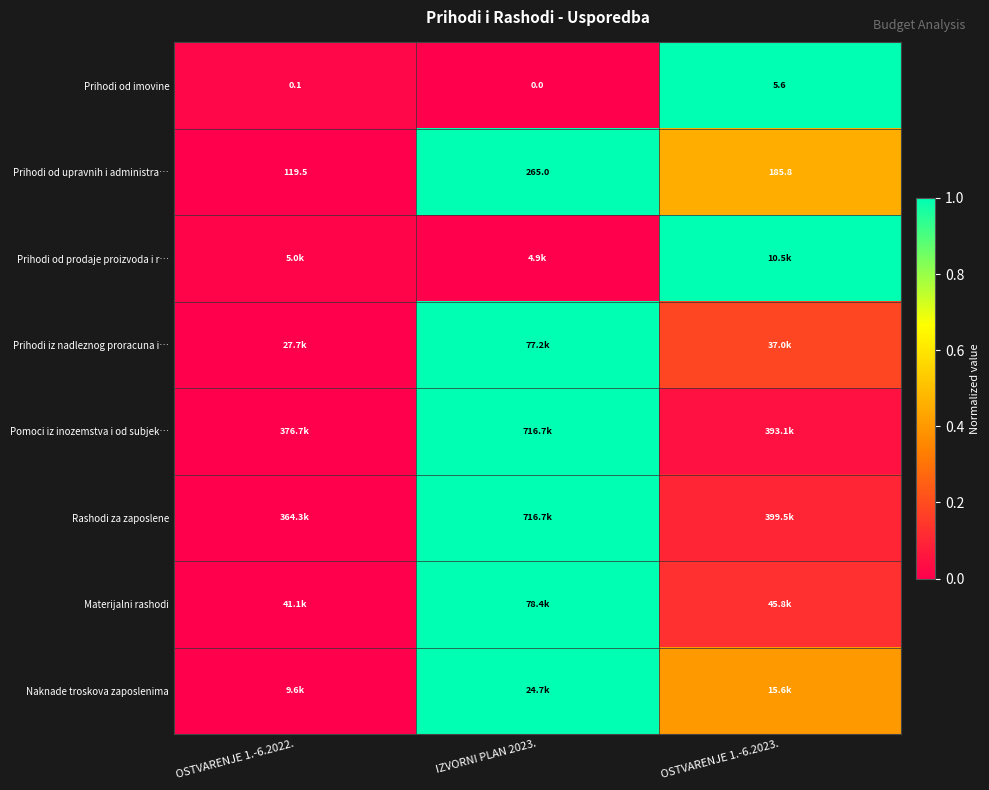

How many values in the Prihodi od upravnih i administra… series are below 185?

1